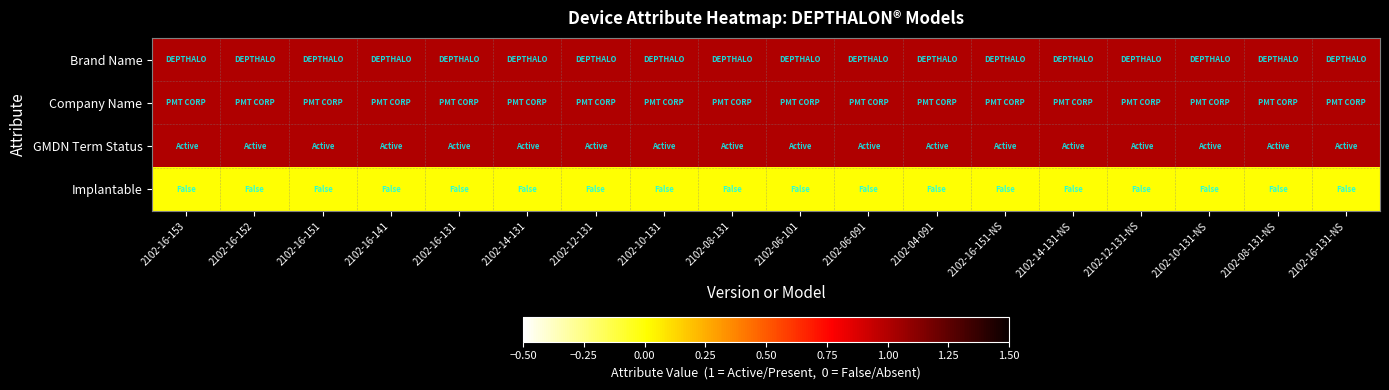

What is the spread (max minus min) of values at 2102-16-151-NS?

1